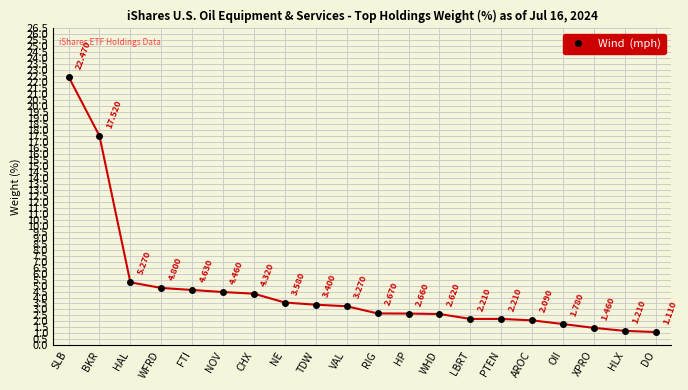

Count the number of data series in this chart.

1